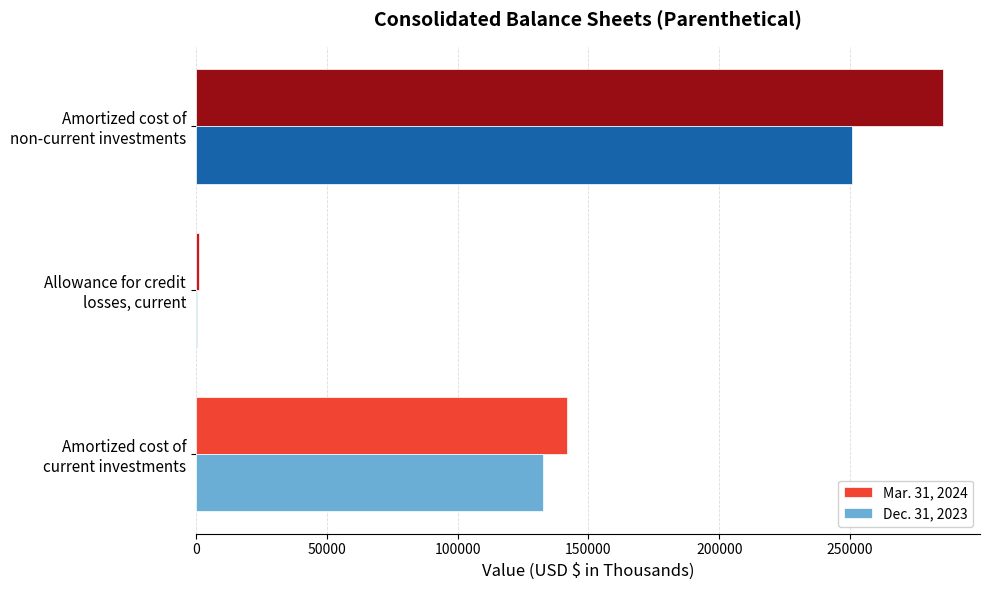

What is the highest value of the Mar. 31, 2024 series?

285376